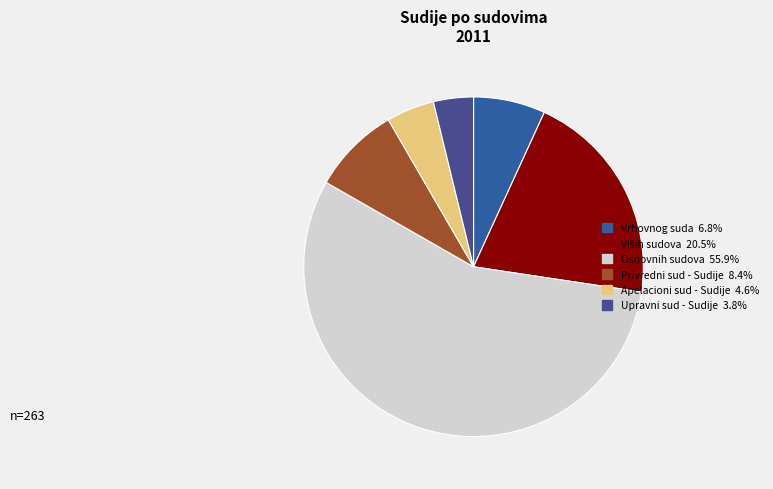

Approximately how many times larger is the value at Osnovnih sudova compared to Vrhovnog suda?

8.2